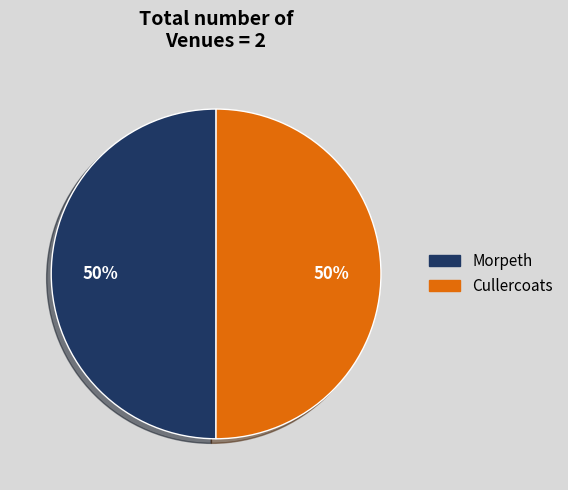

To the nearest percent, what portion does Morpeth represent?

50%